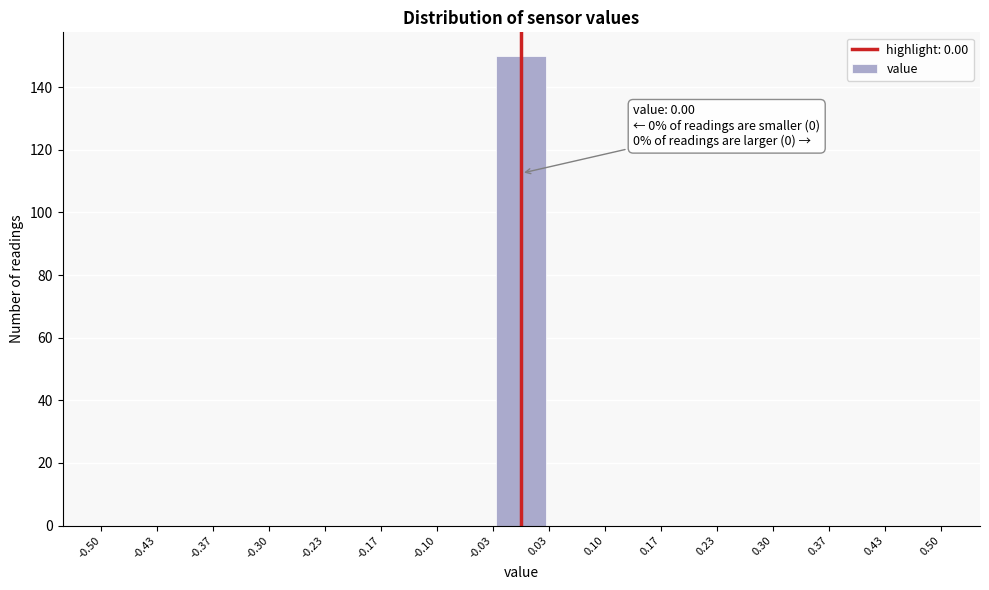

Which range on the x-axis has the tallest bar?

-0.03 to 0.03